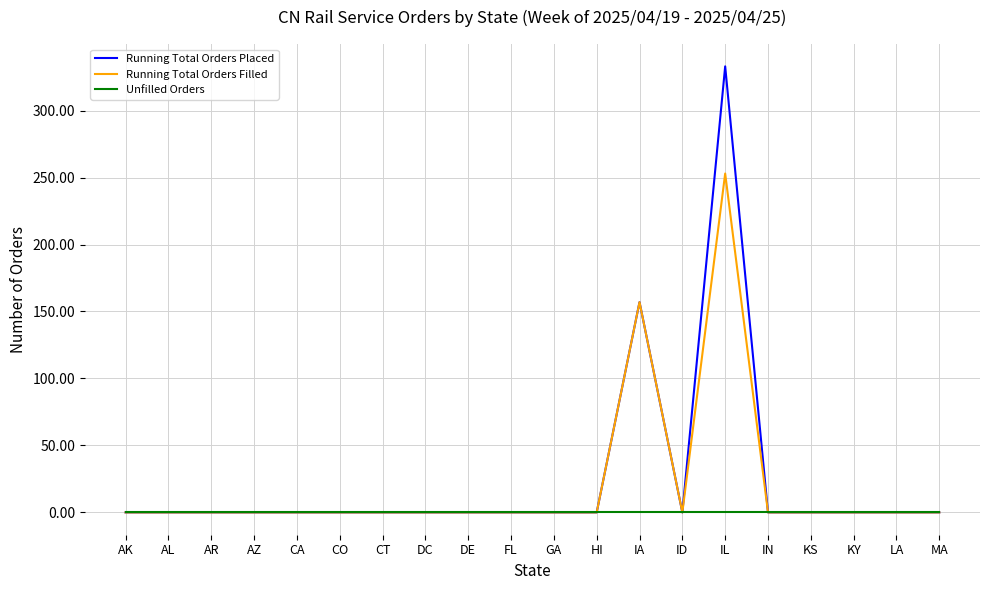

List the series in order of their overall mean, lowest first.

Unfilled Orders, Running Total Orders Filled, Running Total Orders Placed